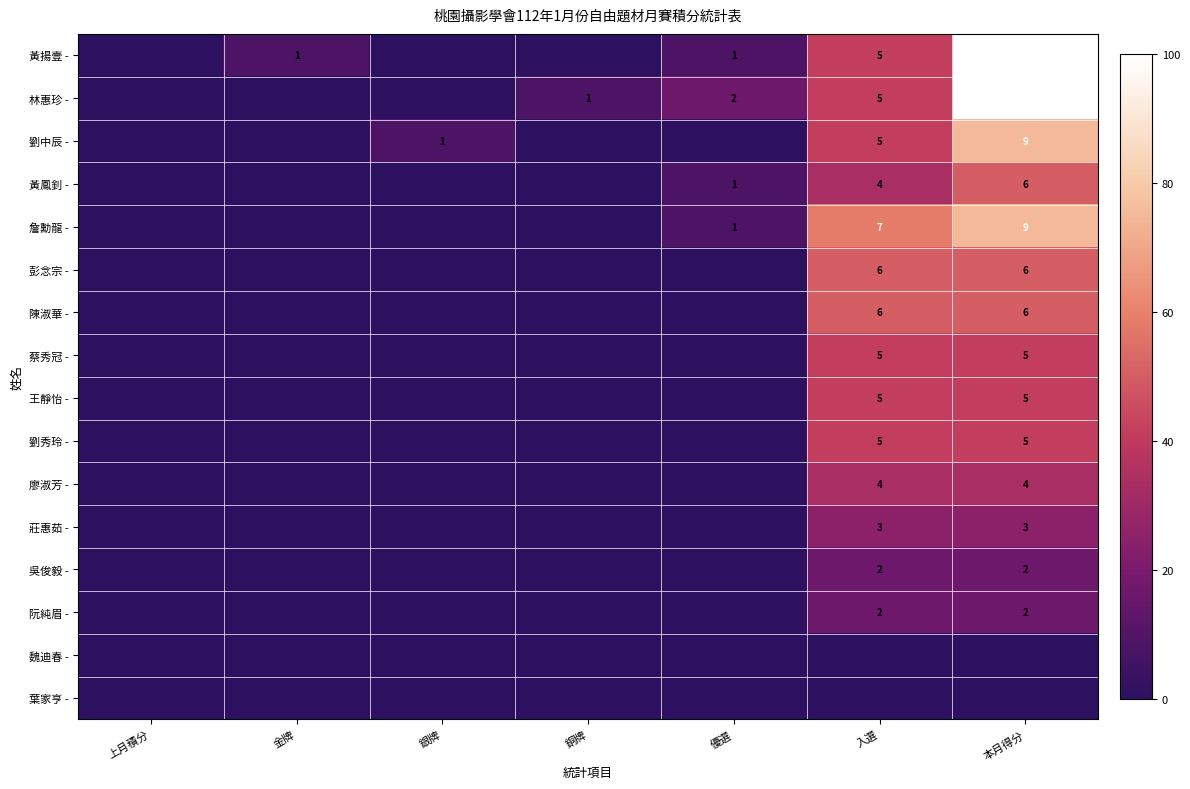

The value of 彭念宗 - at 本月得分 is 4. True or false?

False